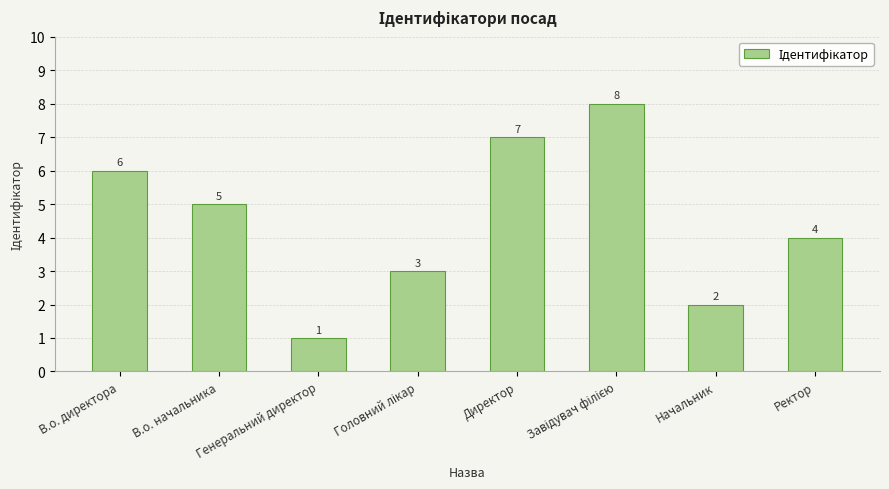

What is the sum of the values at В.о. начальника and Генеральний директор?

6